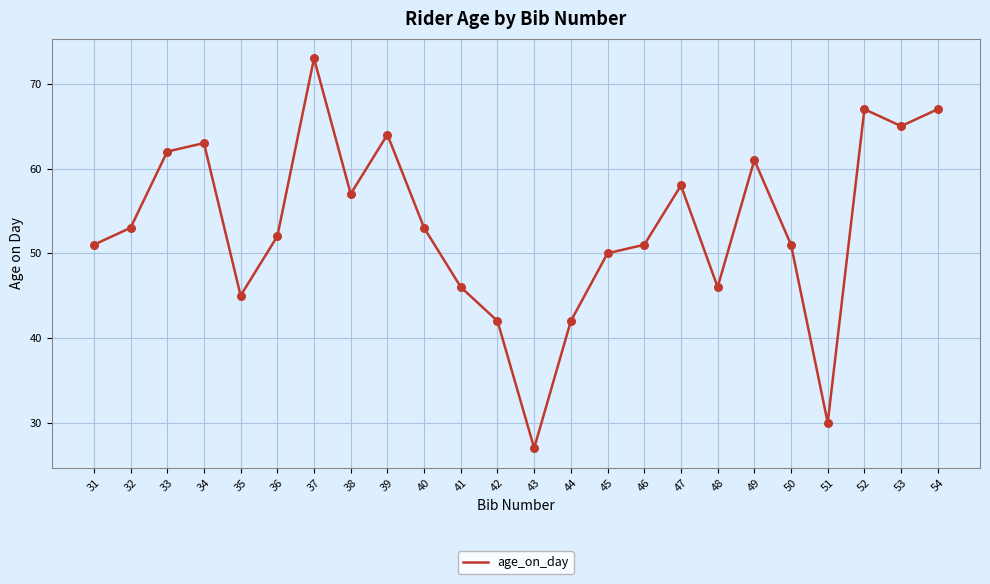

Which has a higher value, 48 or 53?

53